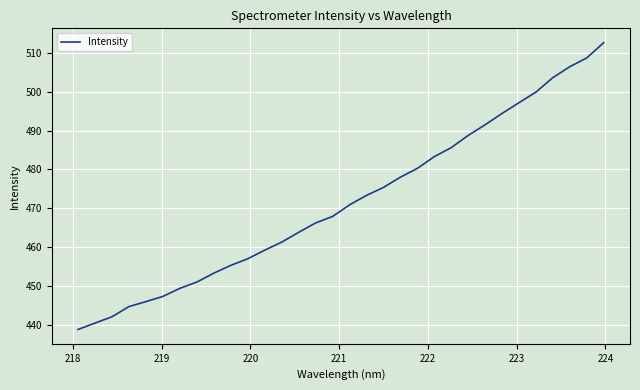

What is the smallest value displayed?

438.8